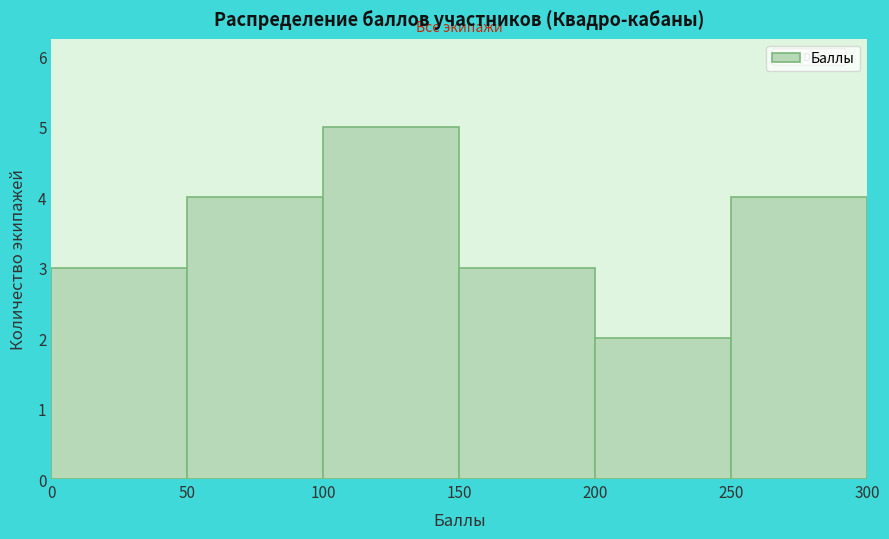

Reading left to right, transcribe this chart: for each bar, give the range it covers on the x-axis and its height. The values are not printed on the chart, so give them approximately, as read against the axis.

0 to 50: 3
50 to 100: 4
100 to 150: 5
150 to 200: 3
200 to 250: 2
250 to 300: 4